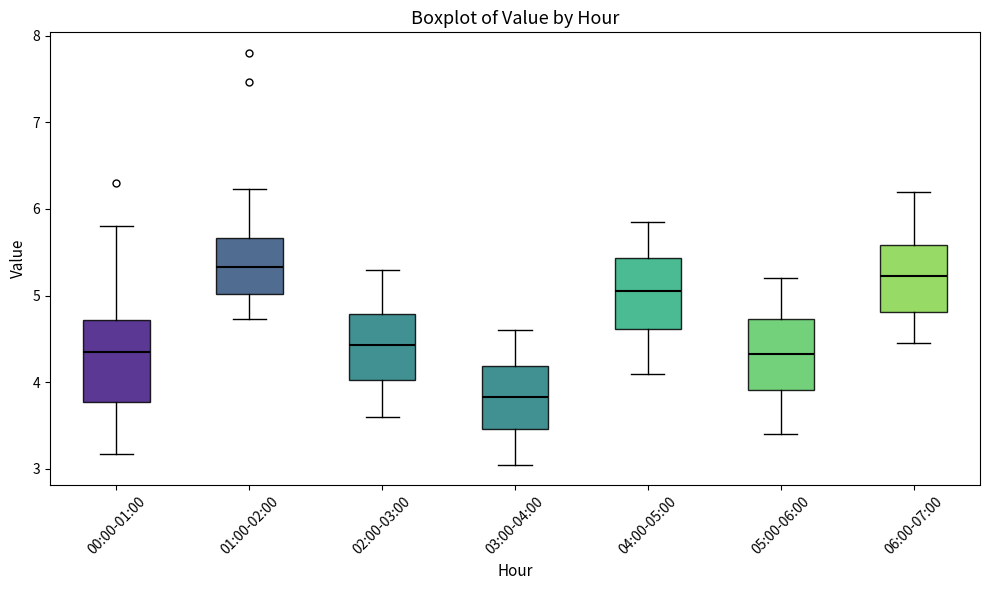

Reading left to right, transcribe this box plot: for each box, give where its median line is, the range the box spans, and where its two whiskers end, as read against the y-axis. The values are not printed on the chart, so give them approximately, as read against the axis.

00:00-01:00: median 4.4, box 3.8 to 4.7, whiskers 3.2 to 5.8
01:00-02:00: median 5.3, box 5.0 to 5.7, whiskers 4.7 to 6.2
02:00-03:00: median 4.4, box 4.0 to 4.8, whiskers 3.6 to 5.3
03:00-04:00: median 3.8, box 3.5 to 4.2, whiskers 3.1 to 4.6
04:00-05:00: median 5.1, box 4.6 to 5.4, whiskers 4.1 to 5.9
05:00-06:00: median 4.3, box 3.9 to 4.7, whiskers 3.4 to 5.2
06:00-07:00: median 5.2, box 4.8 to 5.6, whiskers 4.5 to 6.2